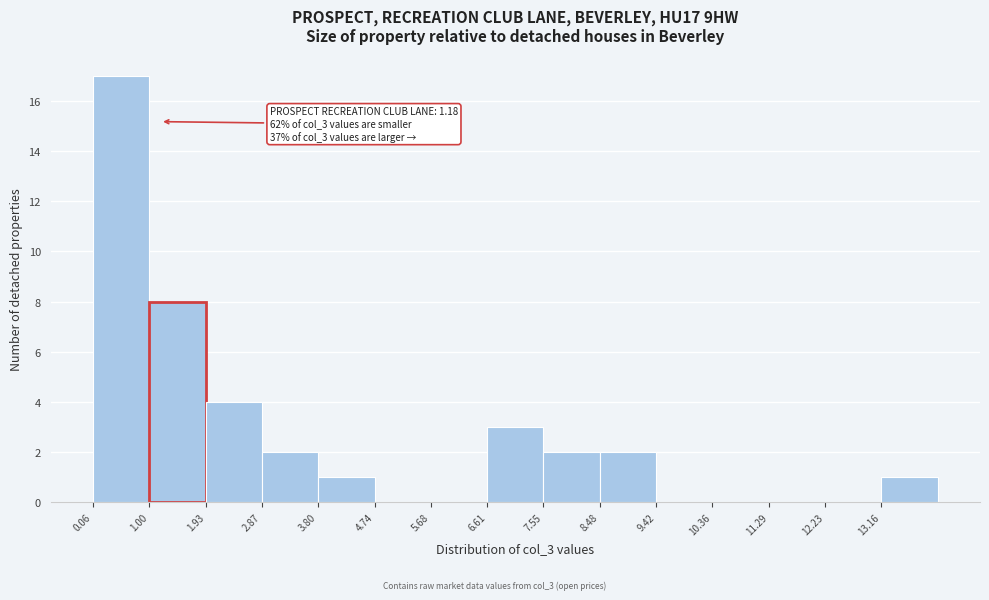

Over which range of the x-axis is the bar tallest?

0.1 to 1.0